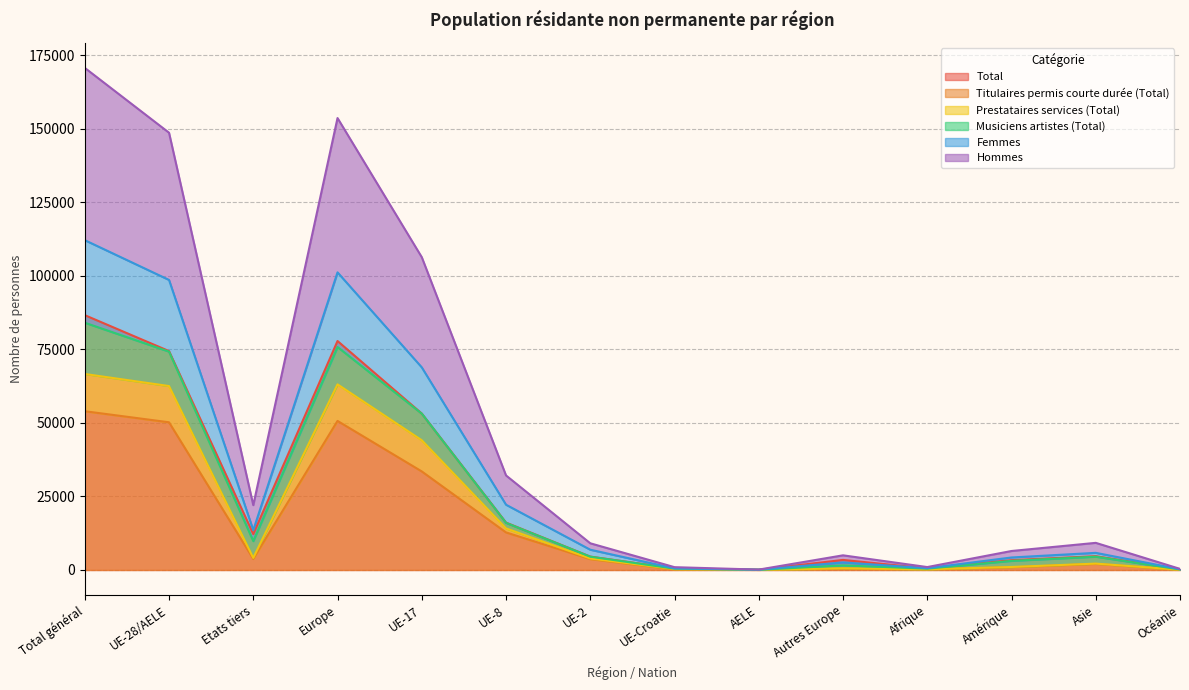

What is the value of the Titulaires permis courte durée (Total) point at the 7th from the left?

3709